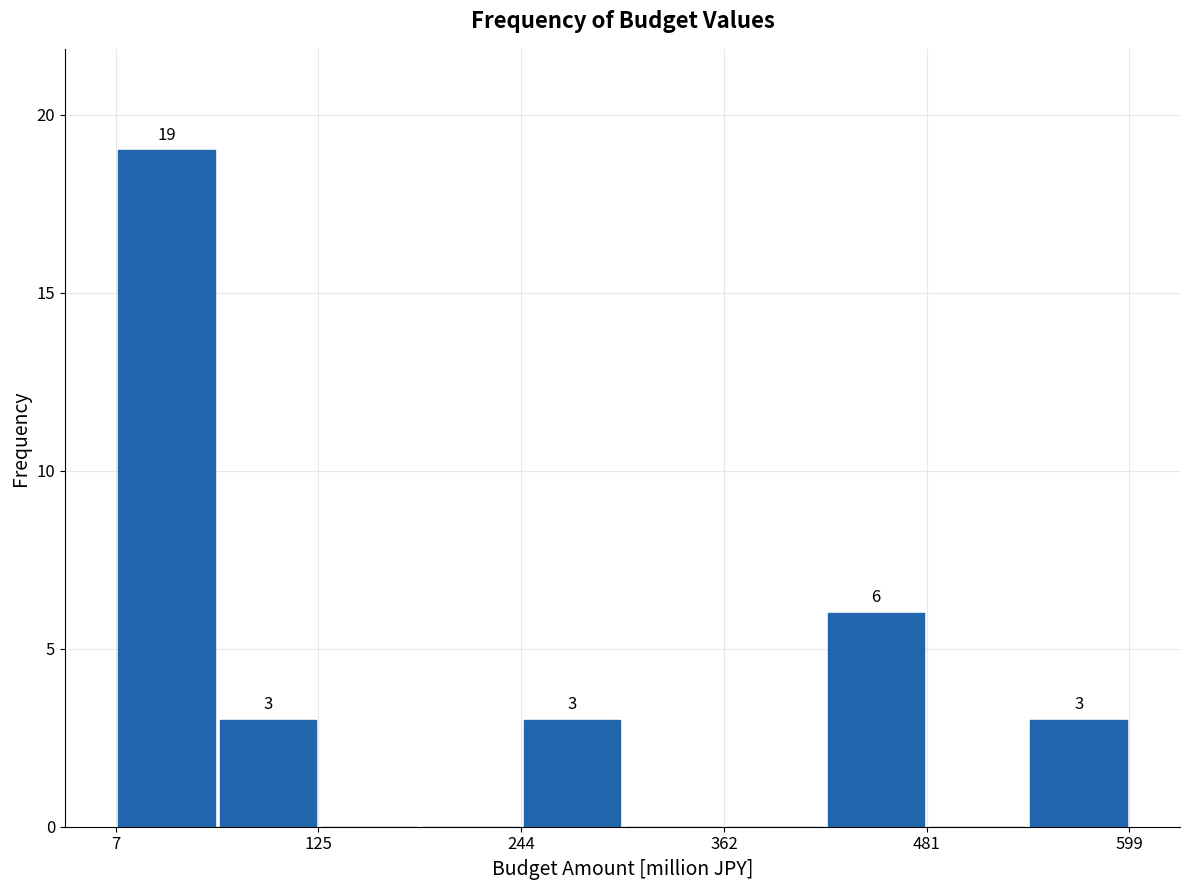

Around what value on the x-axis is the tallest bar? Give the approximate position of its centre, as read against the axis.

40